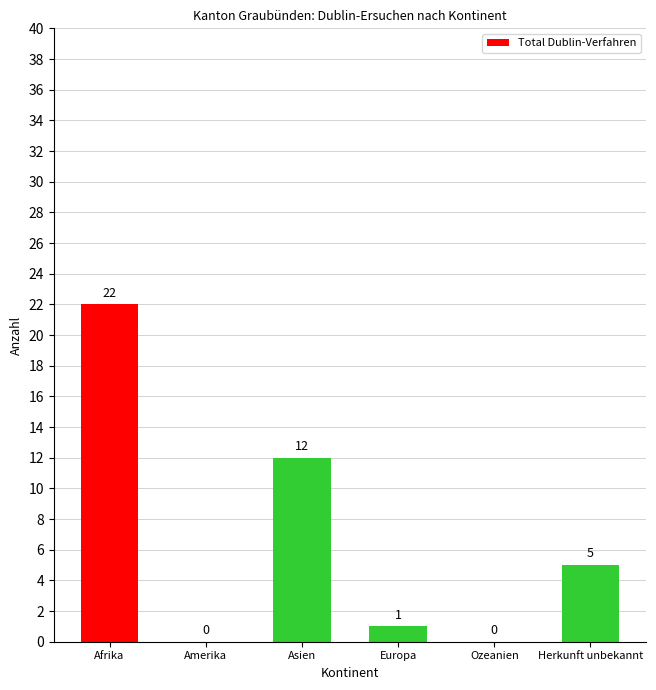

What is the change in value from Amerika to Herkunft unbekannt?

+5